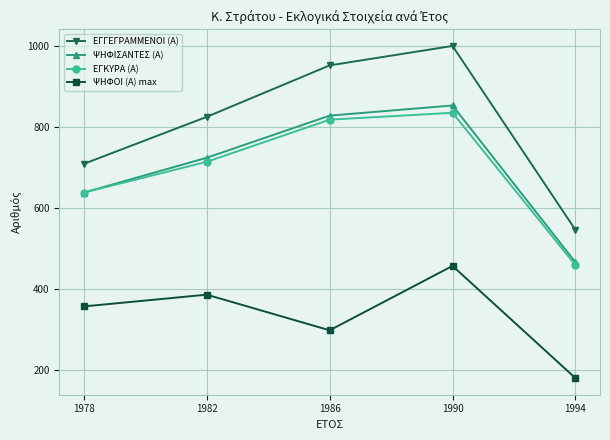

What is the smallest value displayed?

181